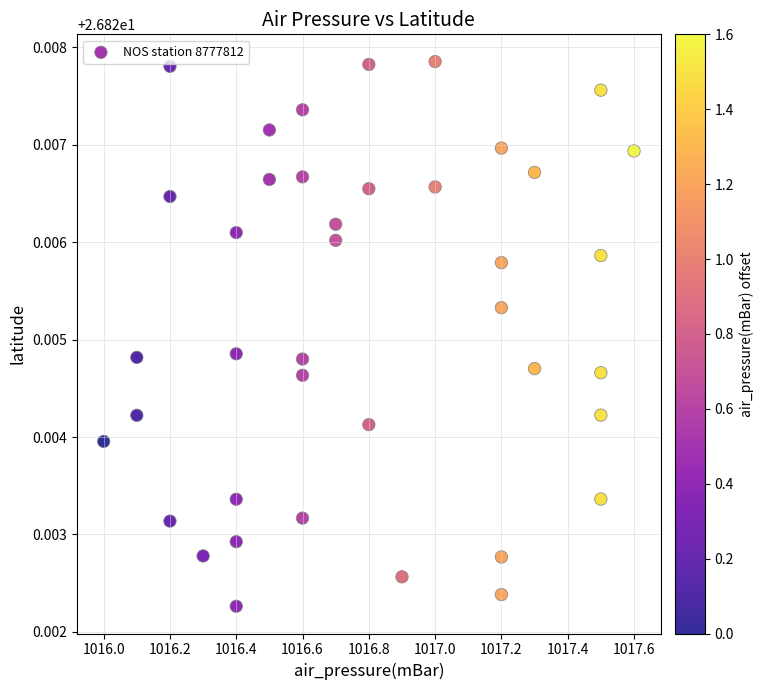

What is the range of X values (max minus min)?

1.6